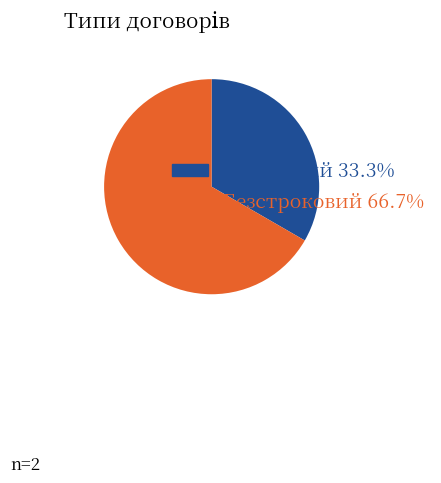

Rank the categories by value from highest to lowest.

Безстроковий, Строковий